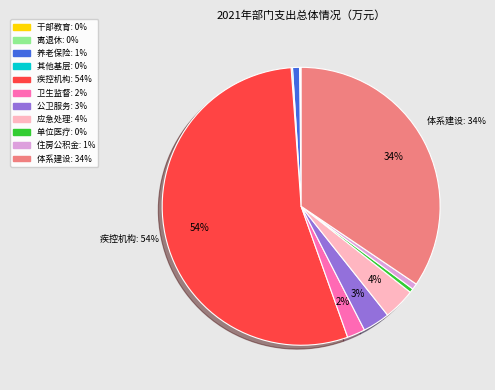

Does any single category account for the majority?

Yes